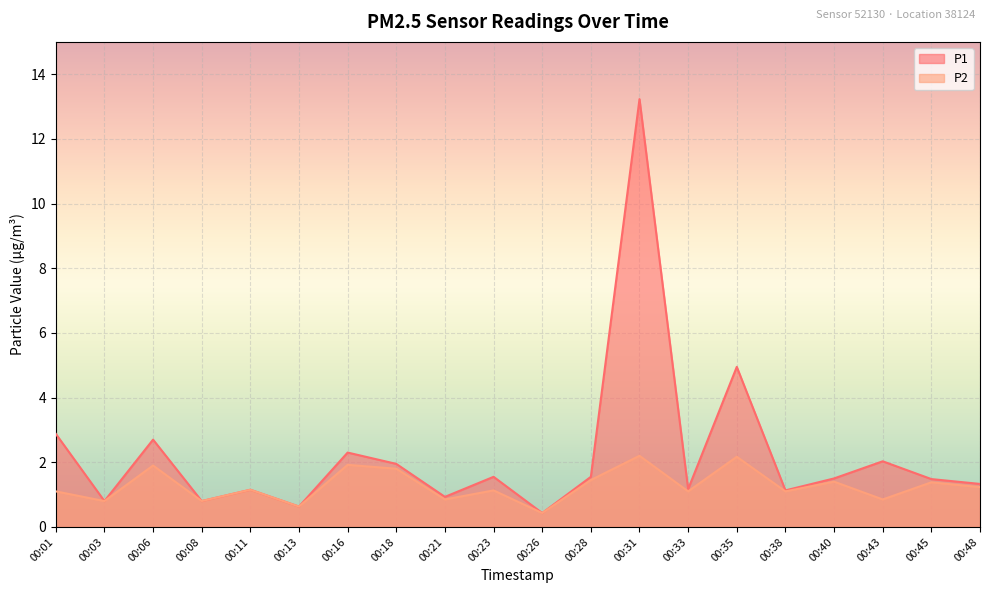

How many categories are shown in the chart?

20